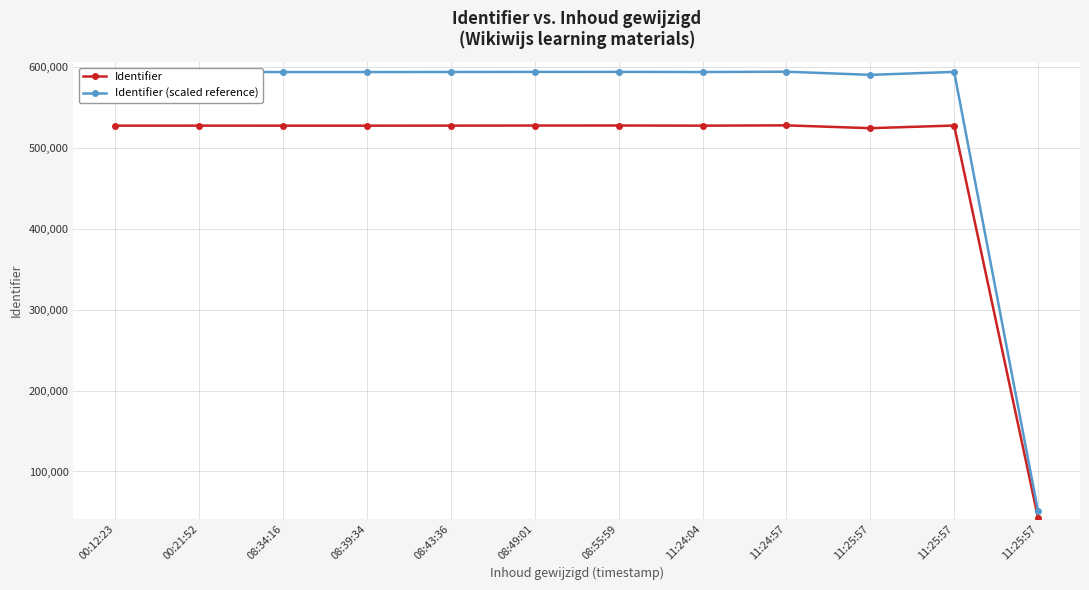

What is the label of the 8th point from the left?

11:24:04